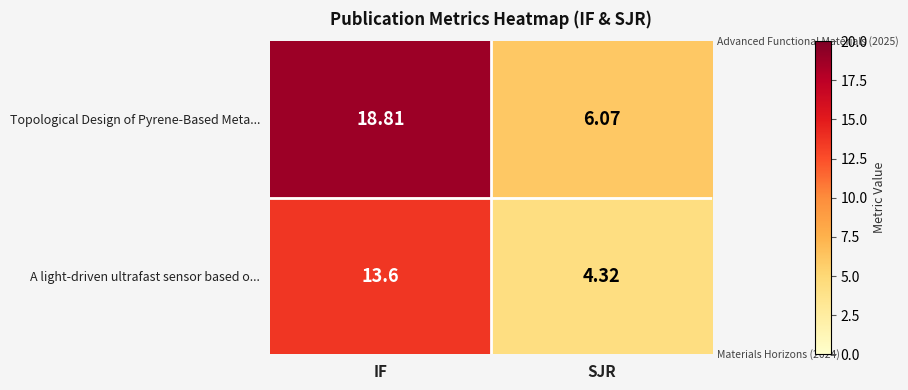

List the series in order of their peak value, highest first.

Topological Design of Pyrene-Based Meta..., A light-driven ultrafast sensor based o...